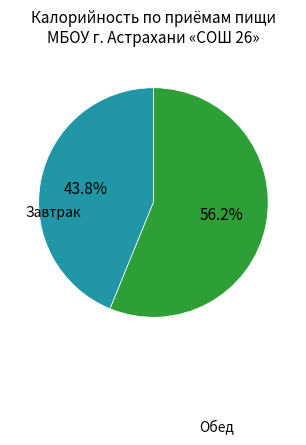

Does any single category account for the majority?

Yes